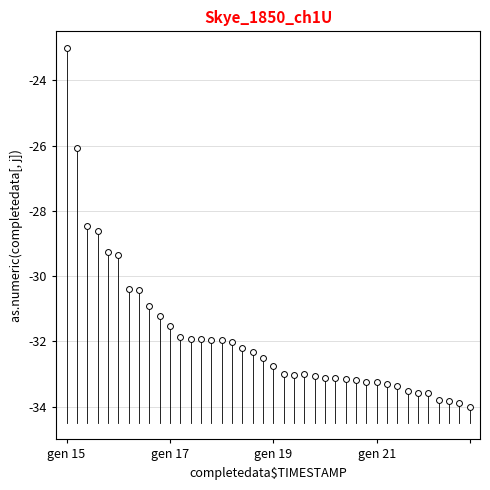

What Y value in the scatter plot is closest to -28?

-28.5